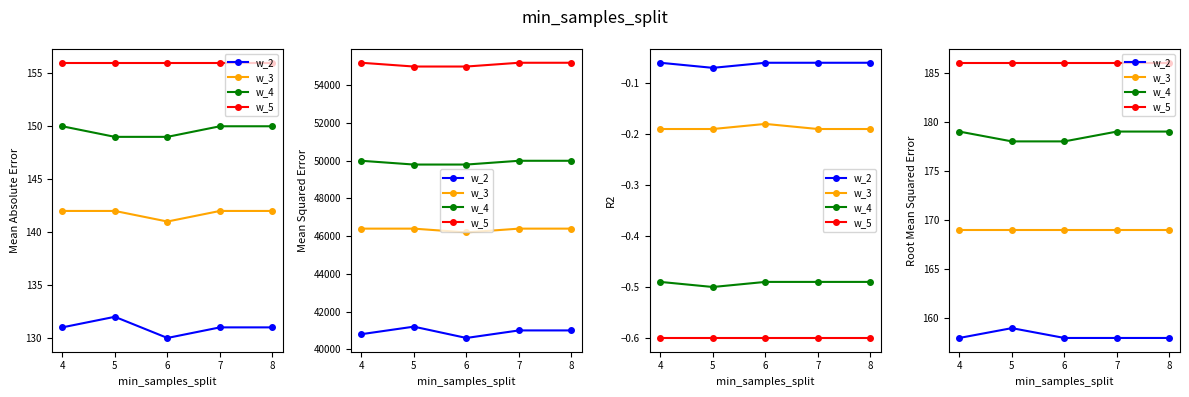

At which label is w_5 closest to 186?

4